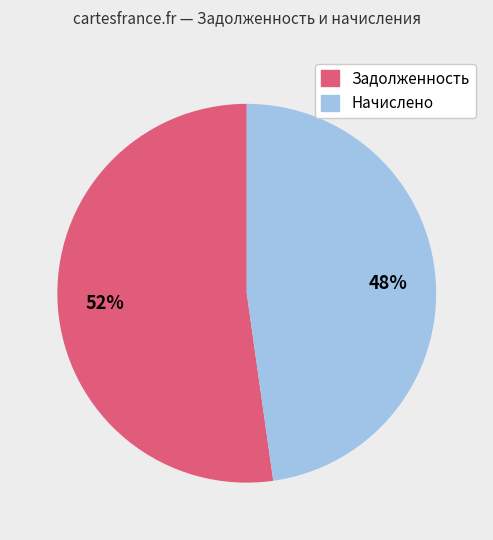

To the nearest percent, what is the average slice percentage?

50%